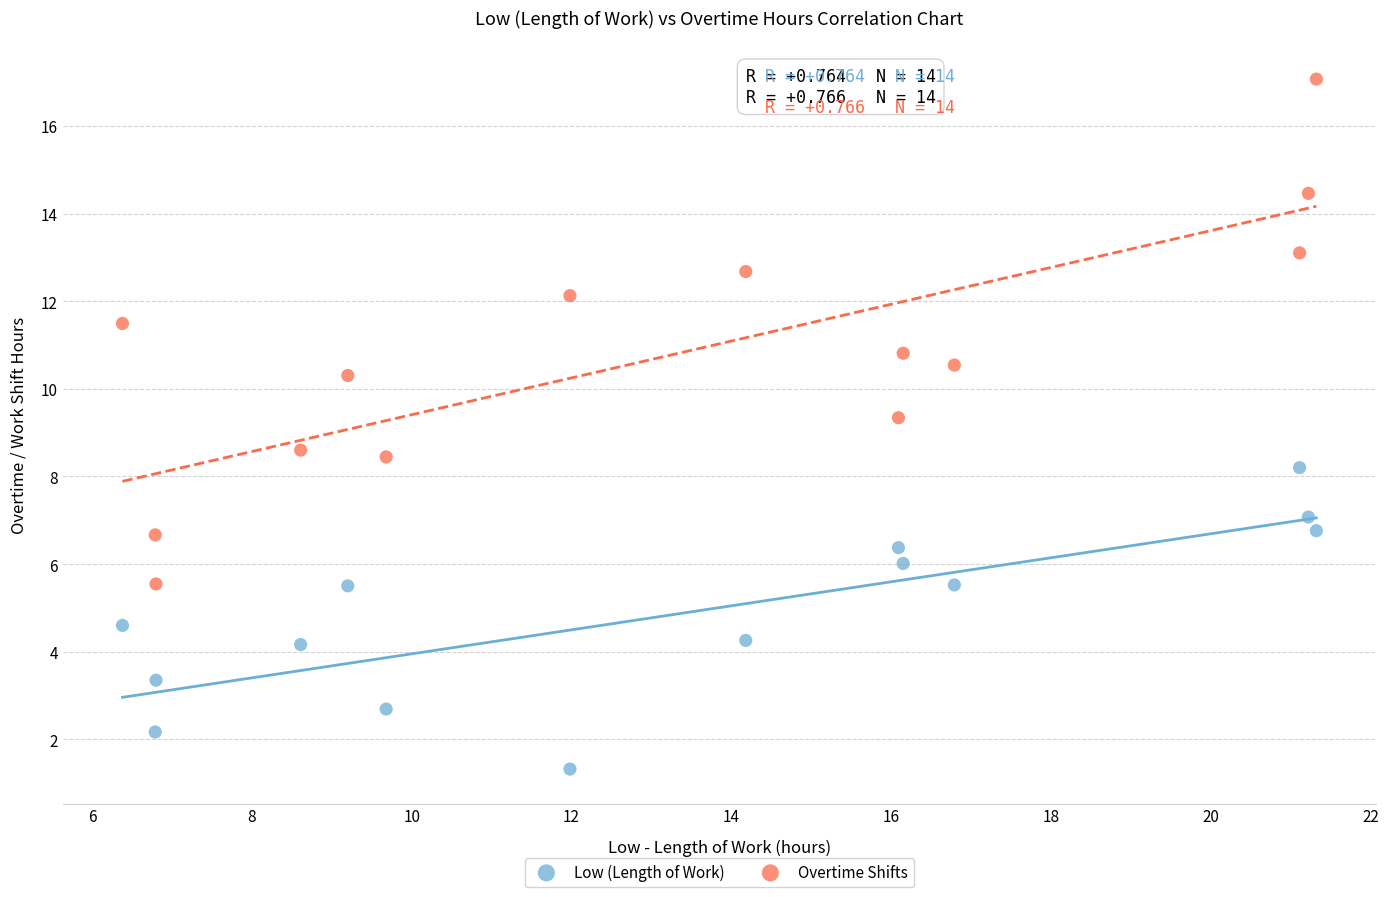

In the Overtime Shifts series, what Y value is closest to 11?

10.8